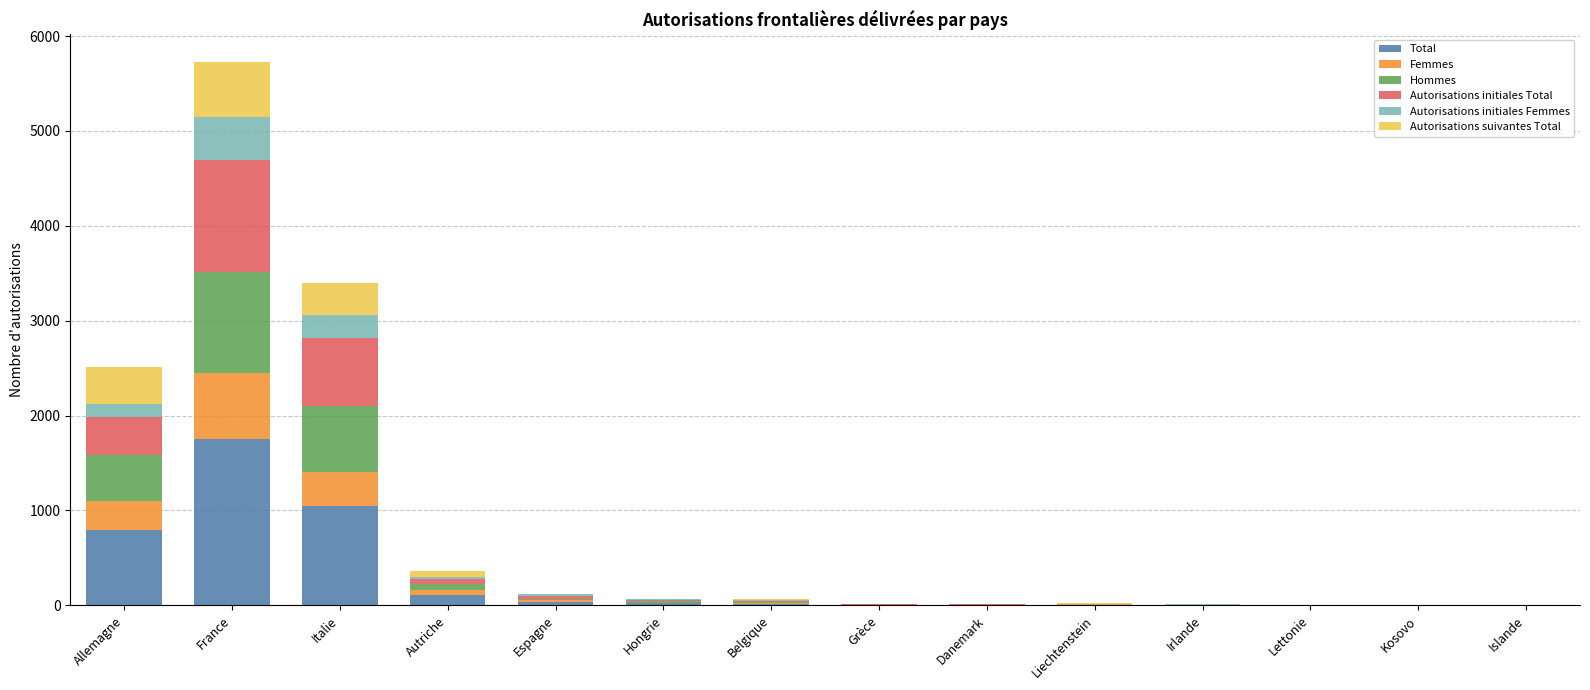

At which category is the sum across all series the highest?

France